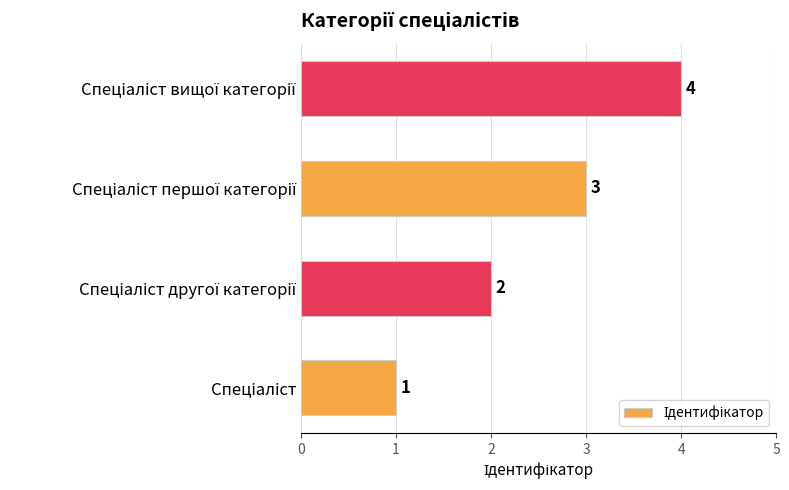

What is the difference between the maximum and minimum values?

3